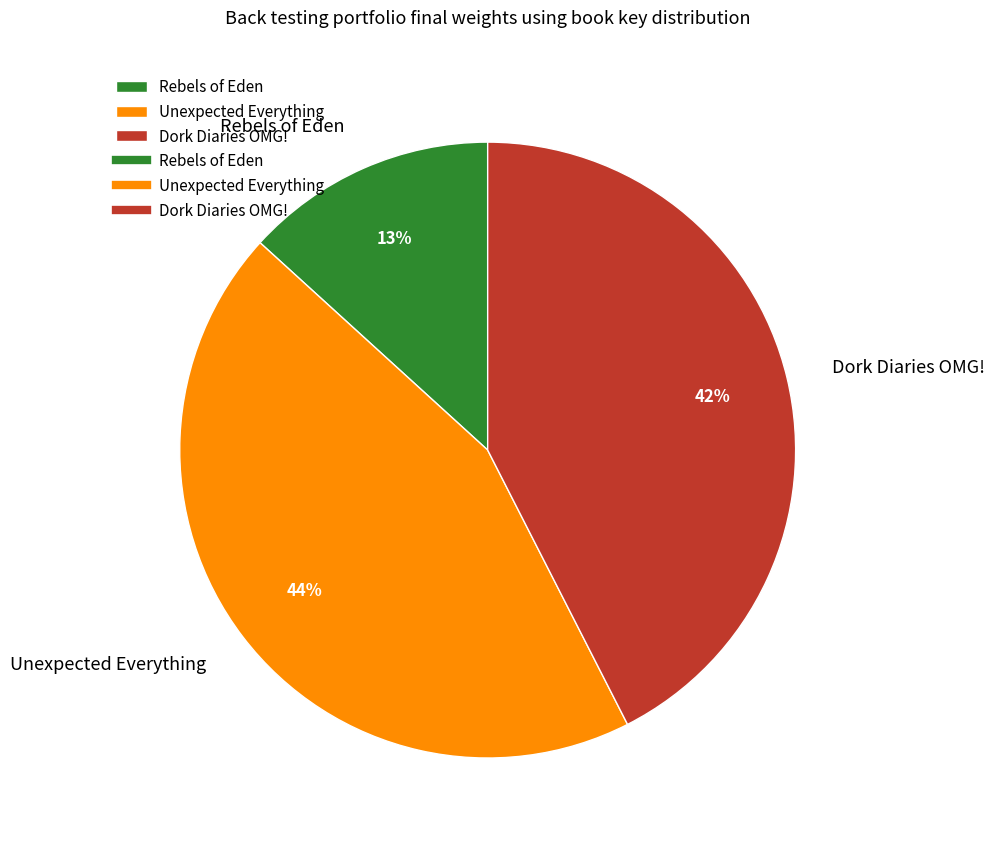

Approximately how many times larger is the value at Rebels of Eden compared to Unexpected Everything?

0.3